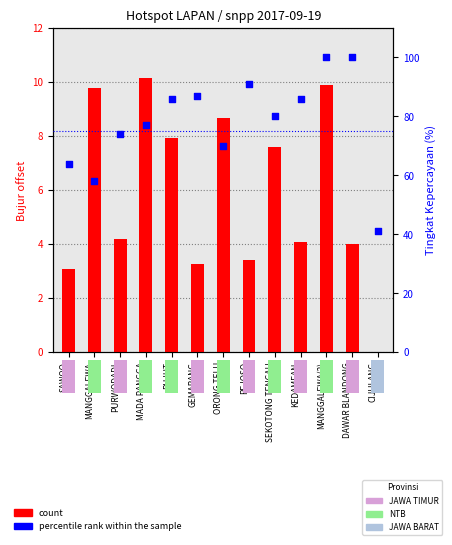

Which series contains the lowest Y value?

count